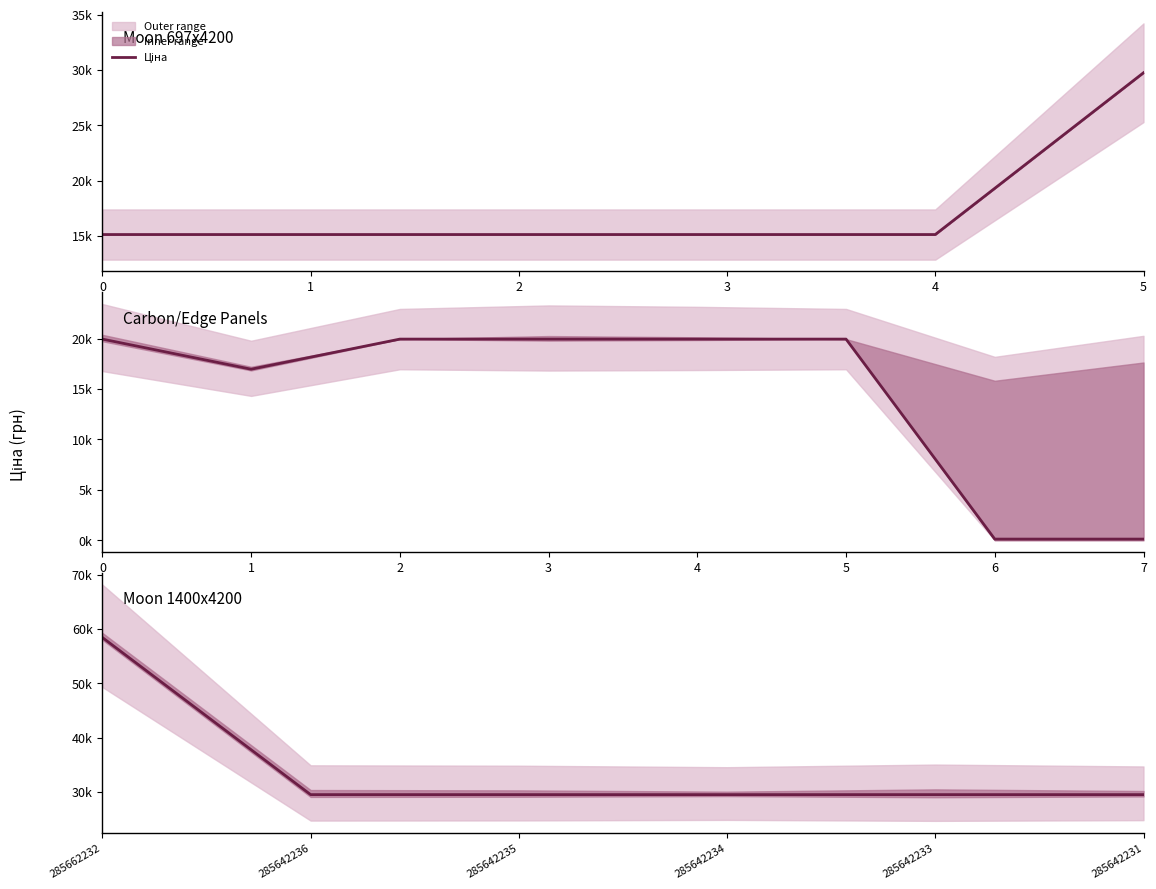

What is the value of the 2nd point from the left?

29491.5